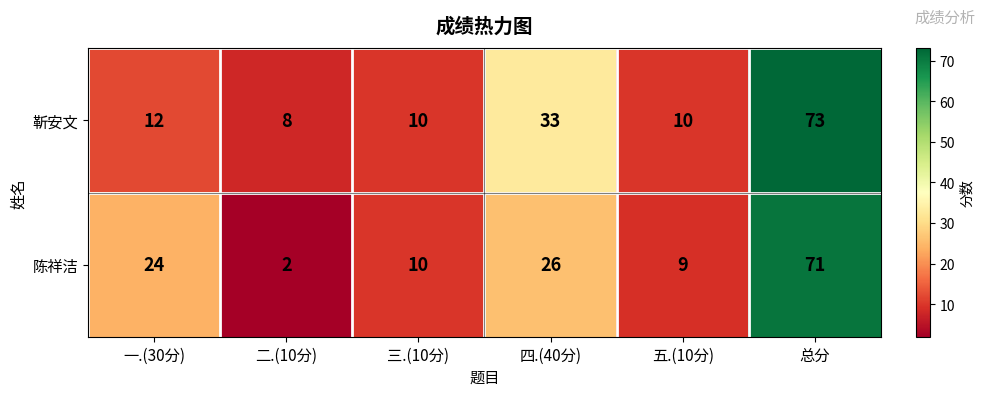

Rank the series by their maximum value, from highest to lowest.

靳安文, 陈祥洁